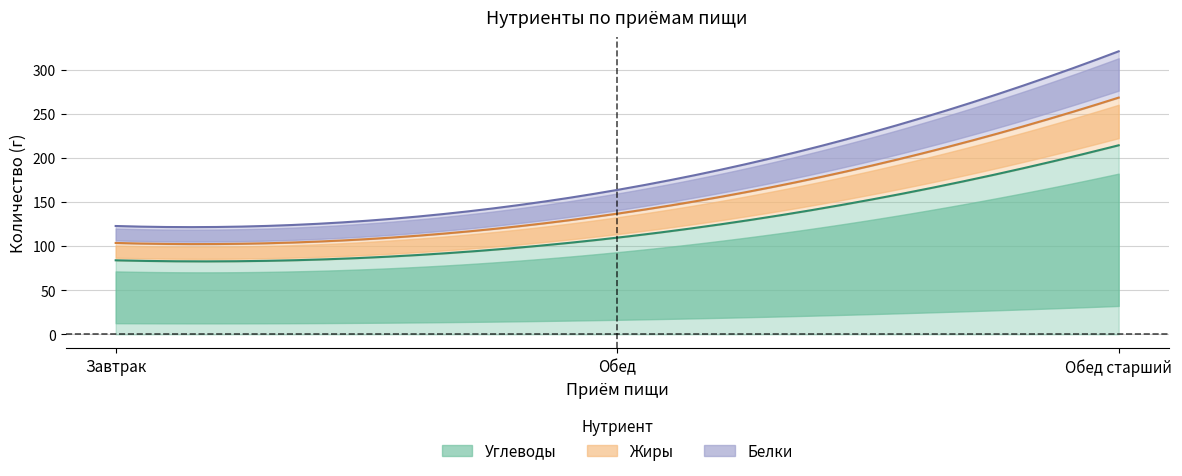

What is the value of the Жиры point at the 3rd from the left?

54.1